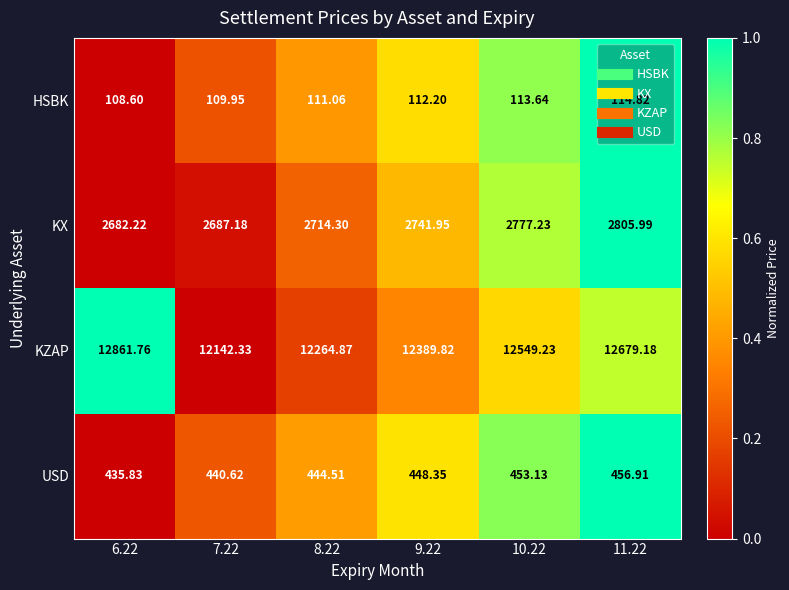

How many distinct data groups are displayed?

4